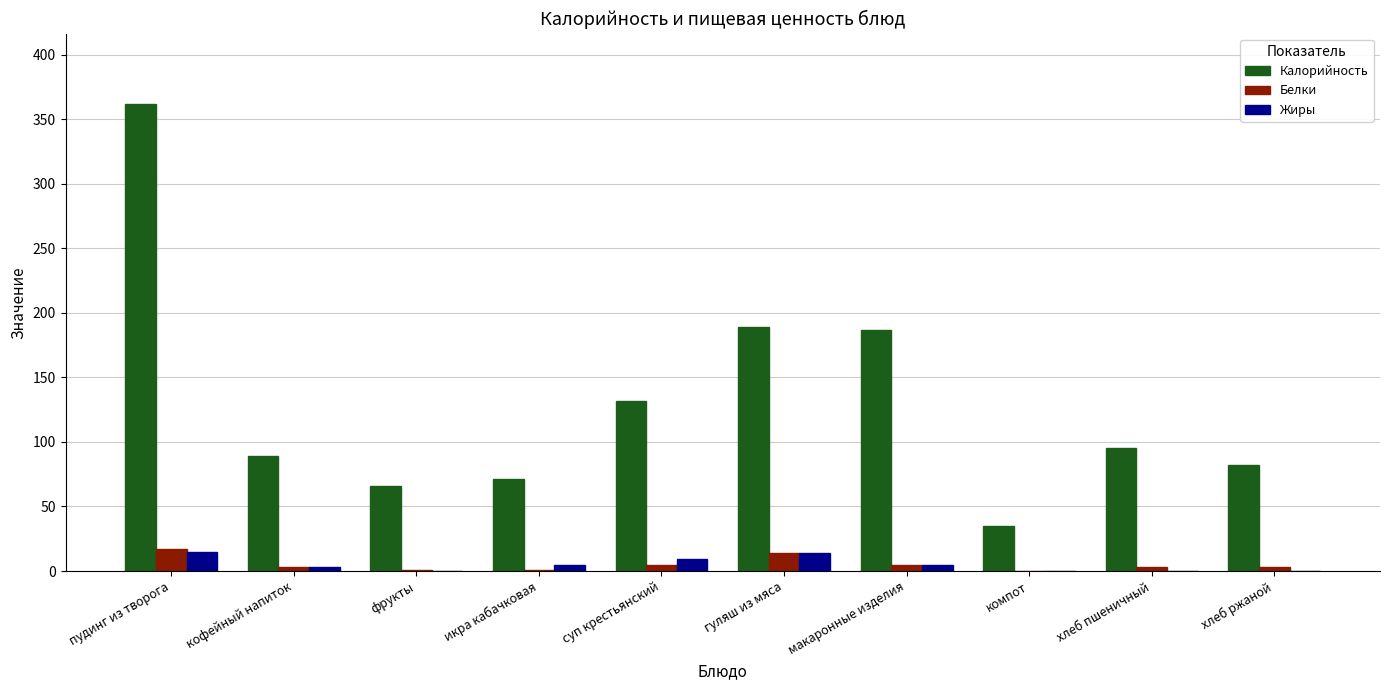

The Белки series shows 3.0 at хлеб пшеничный. True or false?

True